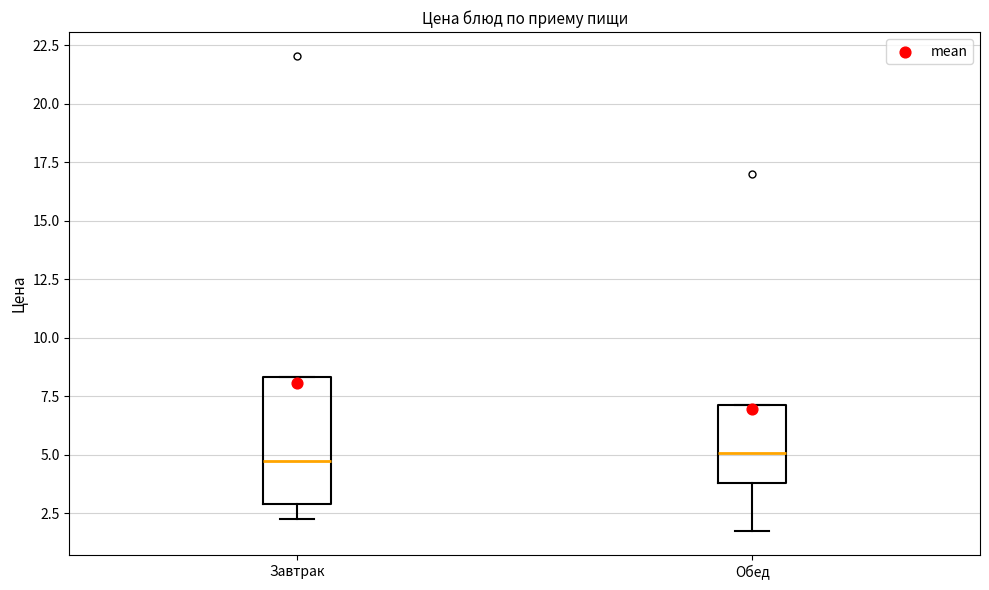

Reading left to right, read every box against the y-axis: the position of its median line, the range the box covers, and the ends of its whiskers. The values are not printed on the chart, so give them approximately, as read against the axis.

Завтрак: median 4.5, box 3.0 to 8.5, whiskers 2.5 to 8.5
Обед: median 5.0, box 4.0 to 7.0, whiskers 1.5 to 7.0